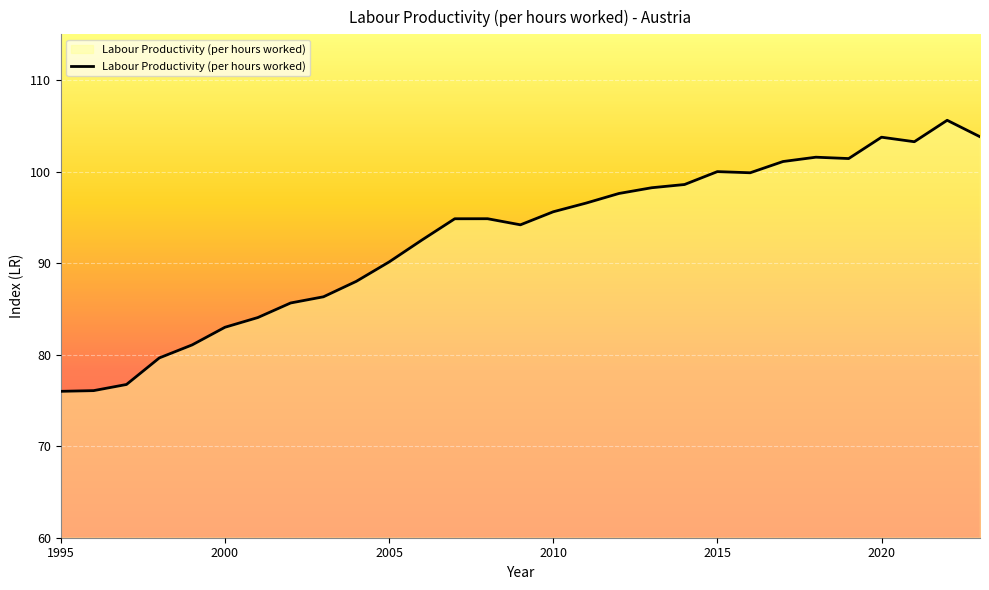

What is the difference between the maximum and minimum values?

29.6